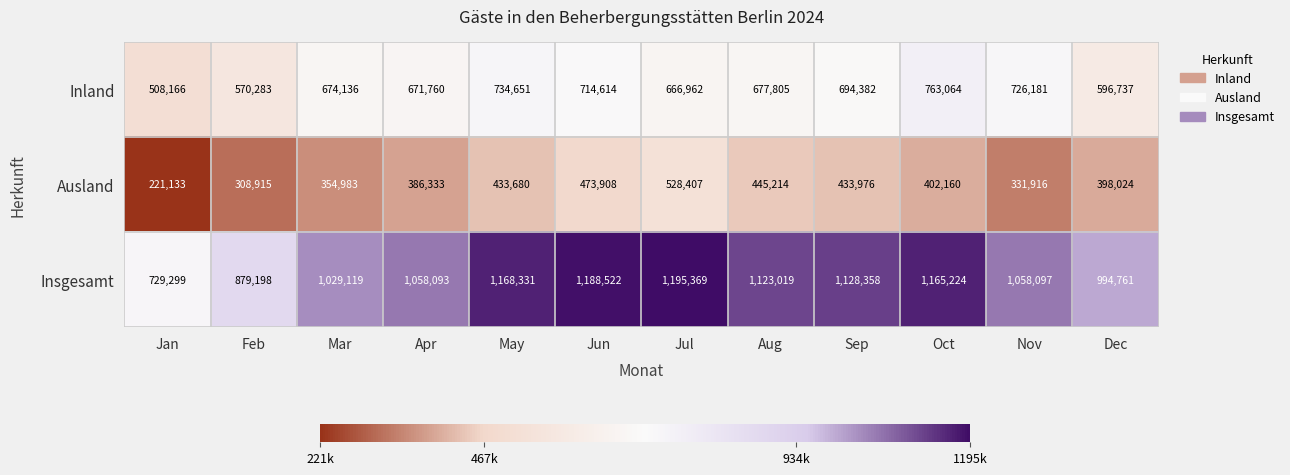

Which series has the largest total across all categories?

Insgesamt